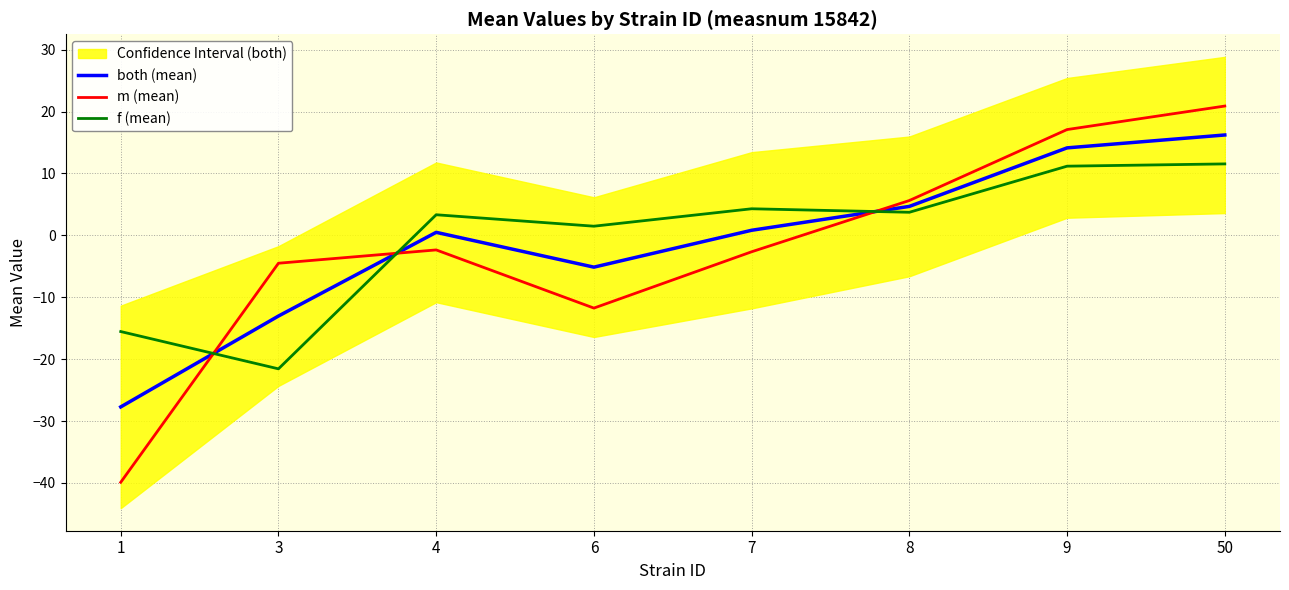

Which category has the lowest value in the f (mean) series?

3